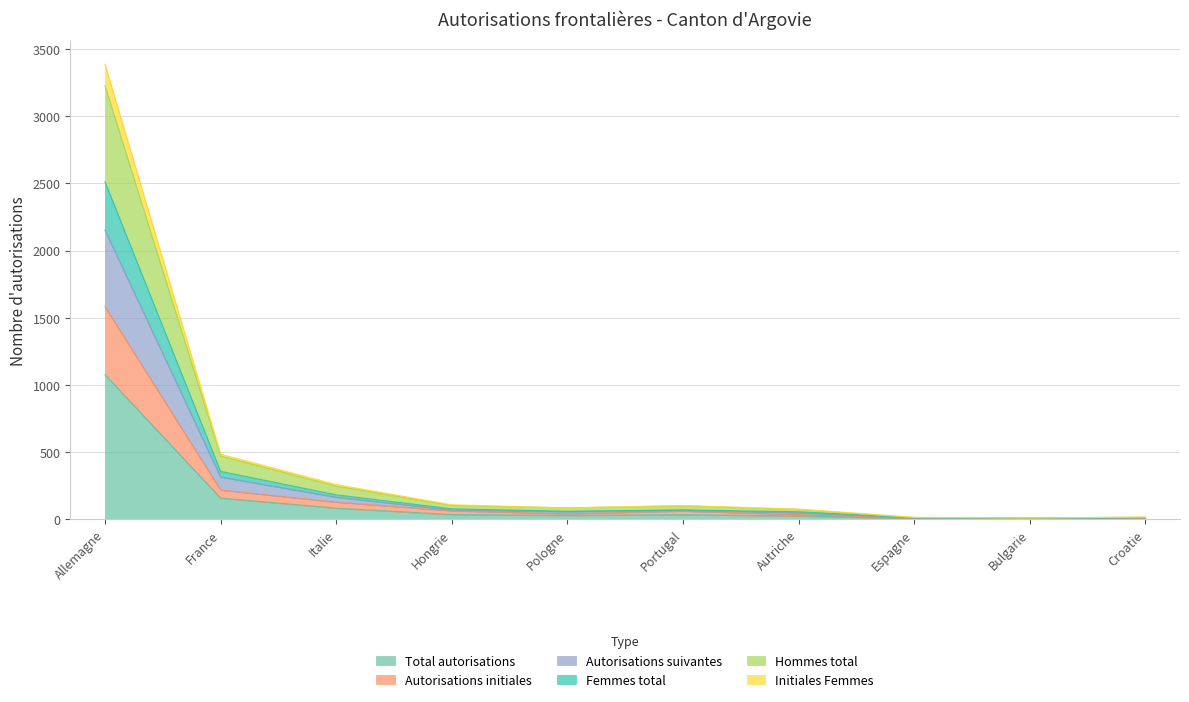

At which label does Total autorisations reach its peak?

Allemagne